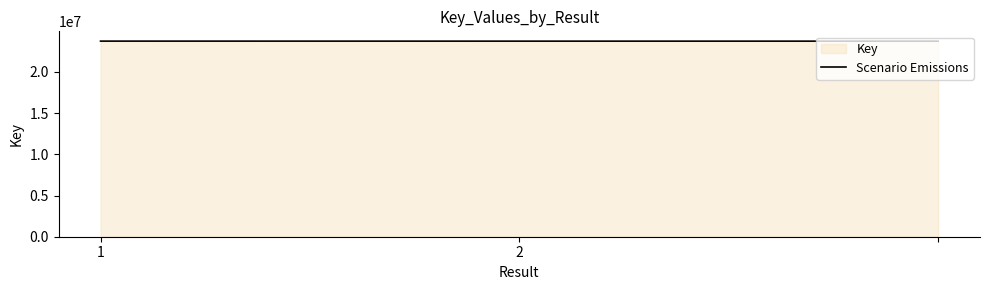

What is the greatest value displayed?

23726634